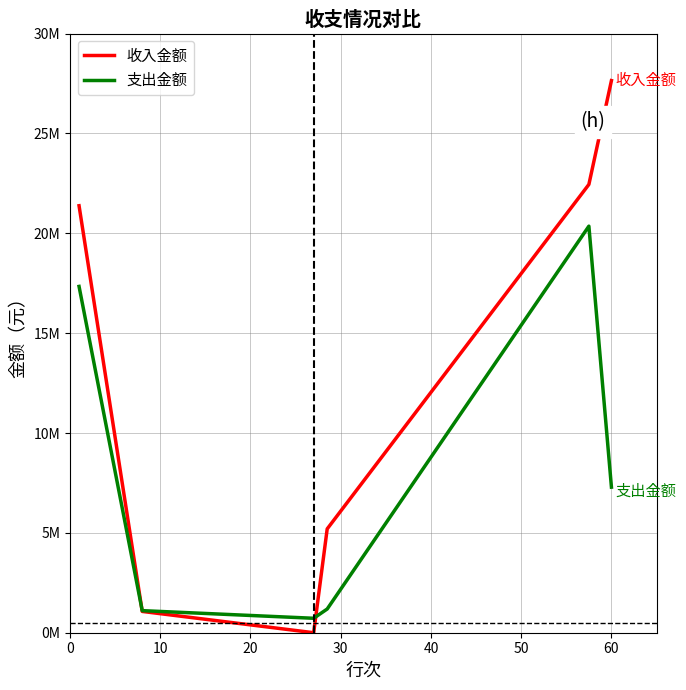

What are all the series names shown in the legend?

收入金额, 支出金额